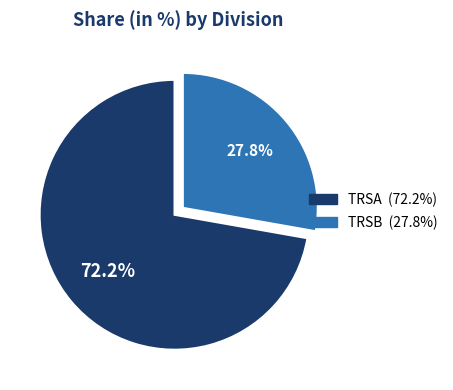

Combined, what portion of the pie is TRSB and TRSA?

100.0%